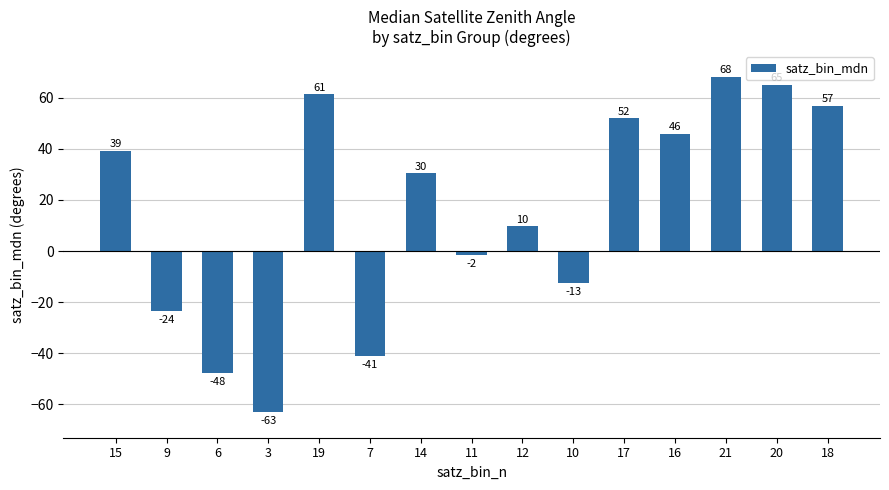

What is the greatest value displayed?

68.2